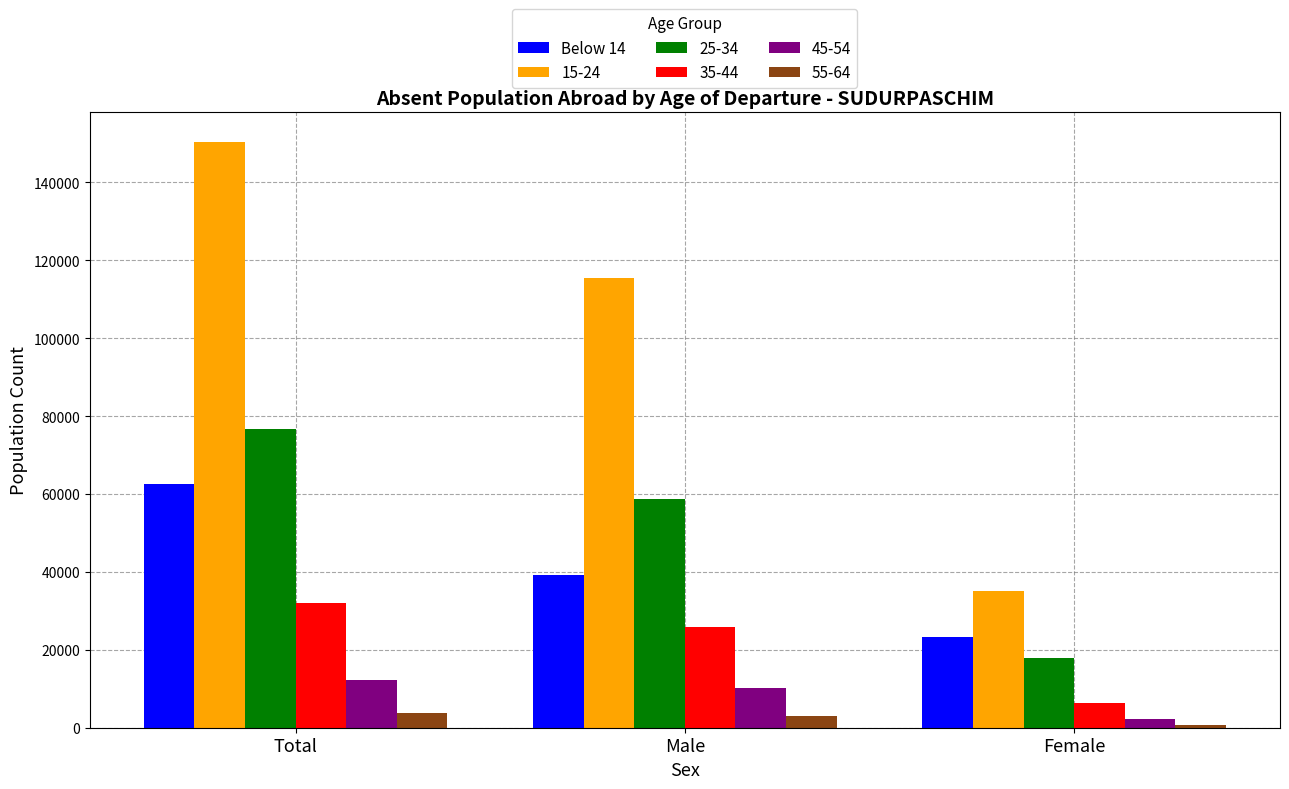

Are the bars grouped side by side (vs. stacked)?

Yes